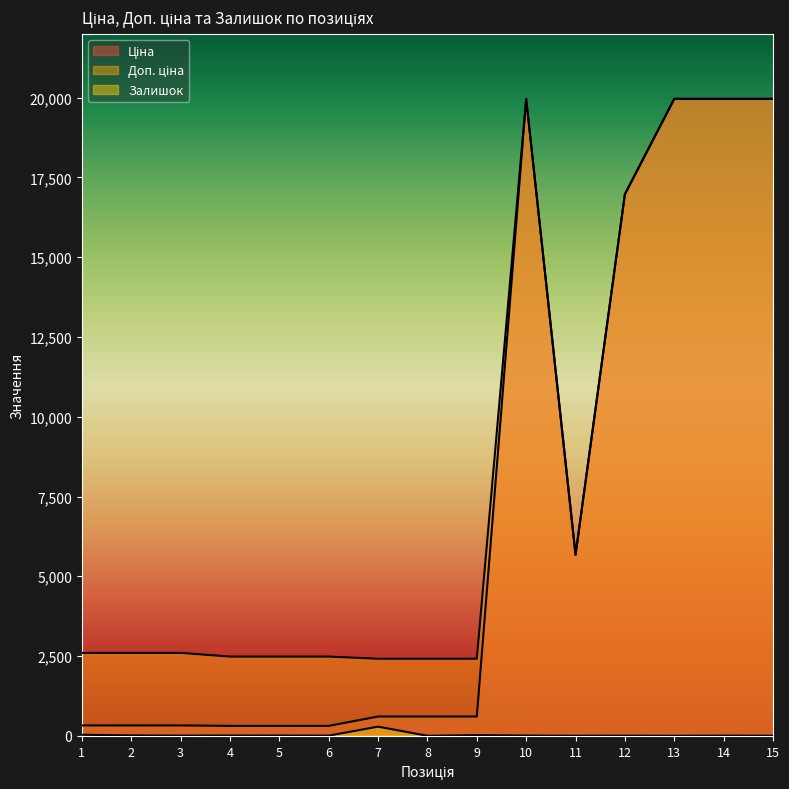

Reading left to right, list all the values displayed in this chart.

Ціна: 1=324.8	2=324.8	3=324.8	4=310.3	5=310.3	6=310.3	7=603.7	8=603.7	9=603.7	10=19964.2	11=5673.8	12=16976.3	13=19964.2	14=19964.2	15=19964.2
Доп. ціна: 1=2598.3	2=2598.3	3=2598.3	4=2482.4	5=2482.4	6=2482.4	7=2414.8	8=2414.8	9=2414.8	10=19964.2	11=5673.8	12=16976.3	13=19964.2	14=19964.2	15=19964.2
Залишок: 1=32.0	2=12.0	3=5.0	4=9.0	5=7.0	6=5.0	7=286.0	8=0.0	9=21.0	10=7.0	11=2.0	12=4.0	13=1.0	14=5.0	15=3.0